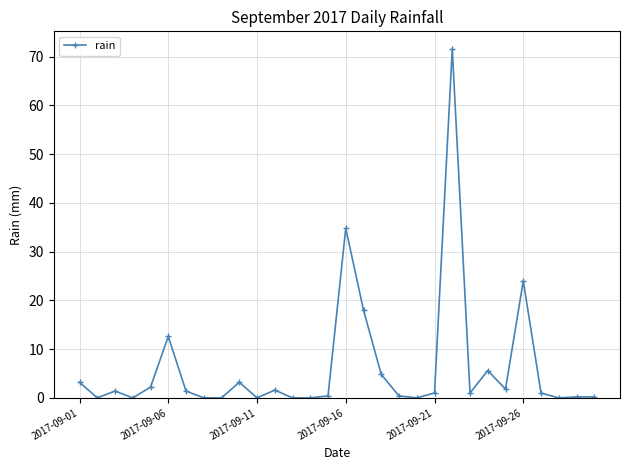

What is the maximum value shown in the chart?

71.6